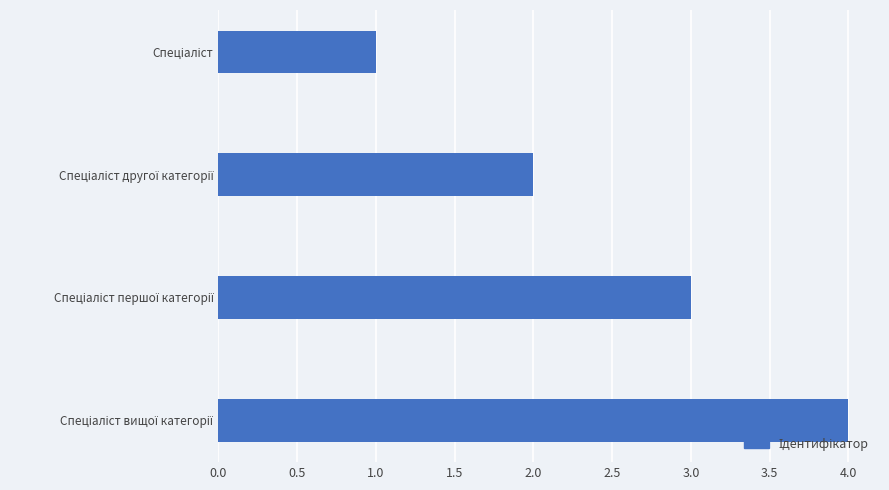

What is the sum of all values?

10